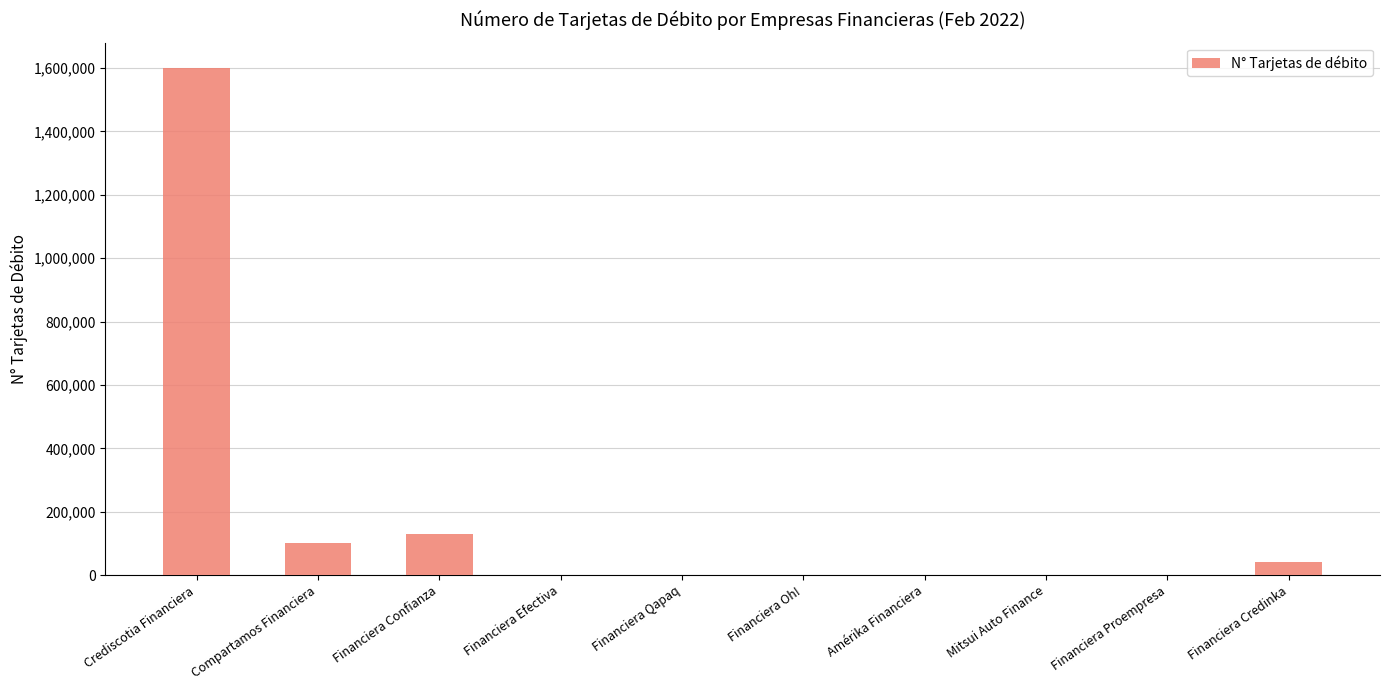

Is it true that the value at Compartamos Financiera is 100295?

True